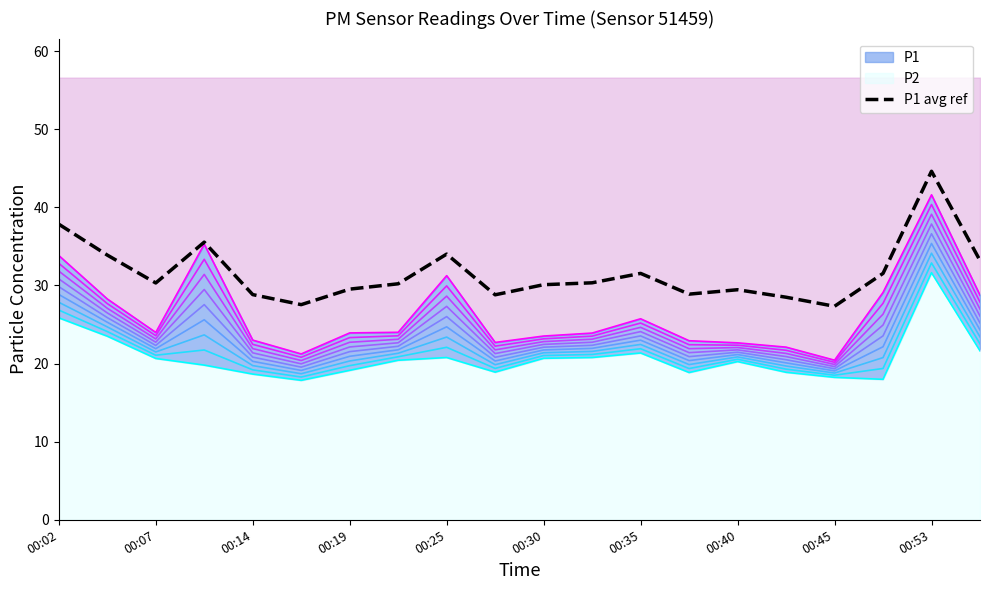

Is the value of P1 at 00:35 greater than the value of P2 at 00:02?

No